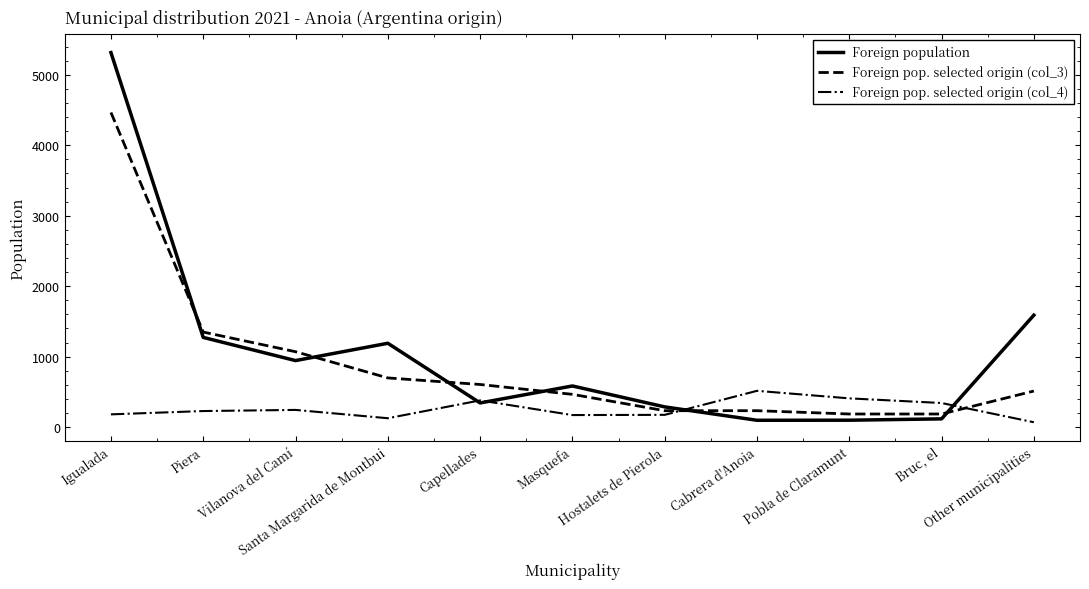

Rank the series by their maximum value, from lowest to highest.

Foreign pop. selected origin (col_4), Foreign pop. selected origin (col_3), Foreign population